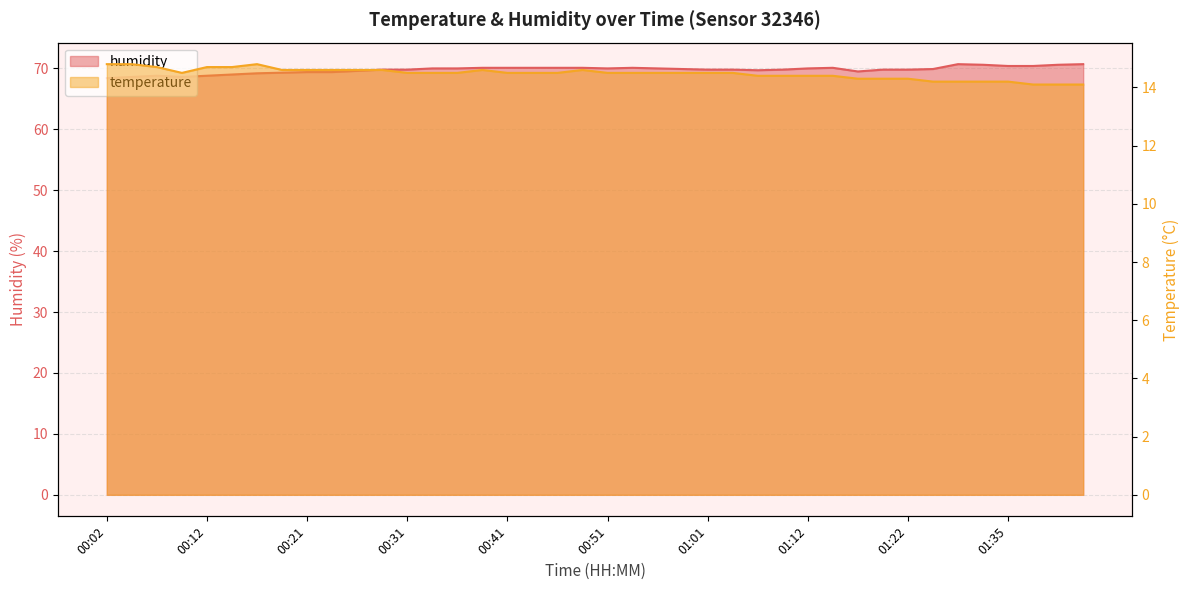

What is the difference between the humidity values at 01:12 and 01:40?

0.6